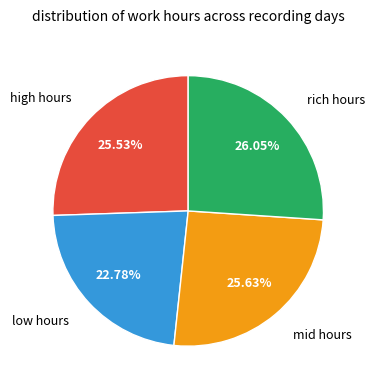

Is there a majority slice in this chart?

No